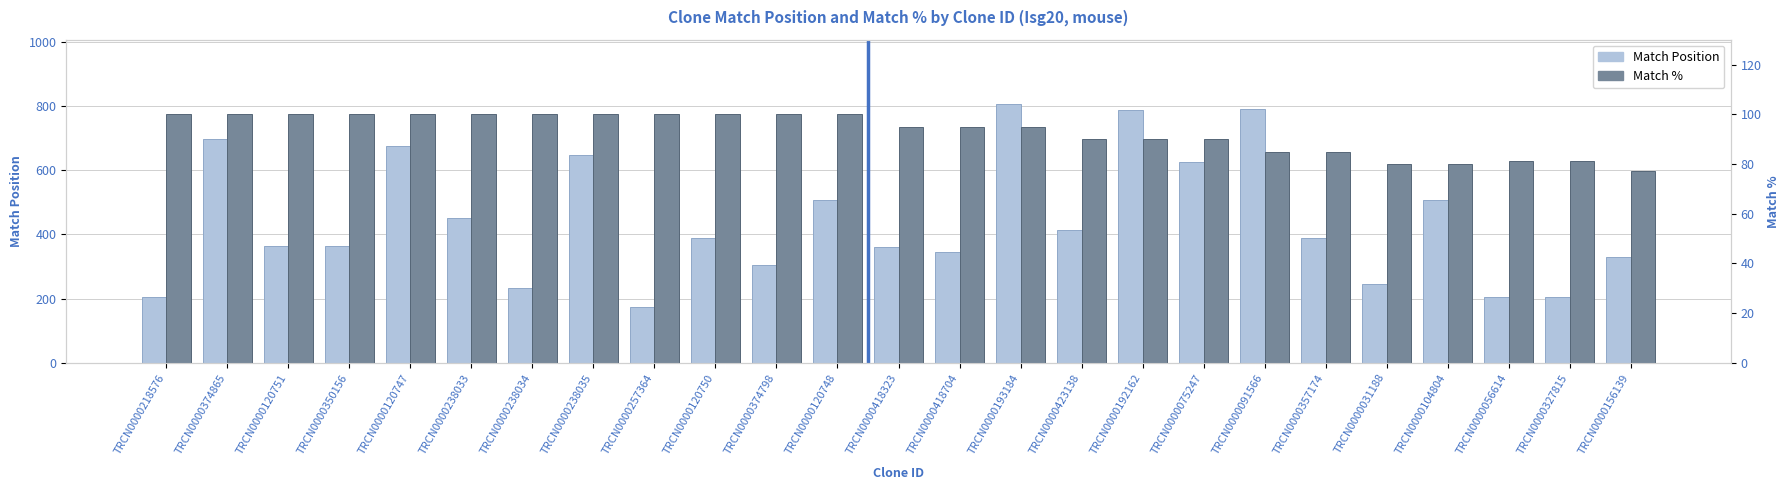

How many Match % values are between 85 and 100?

20